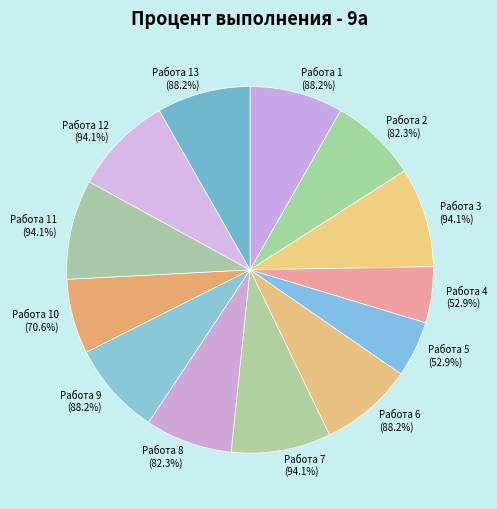

Which category has the smallest portion of the pie?

Работа 4